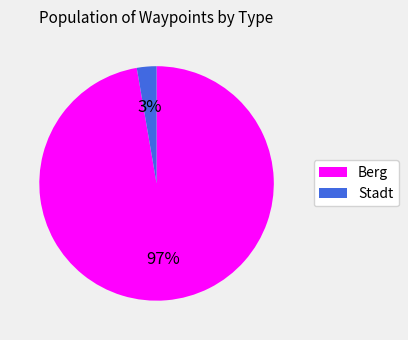

Is there any slice that represents more than half of the pie?

Yes